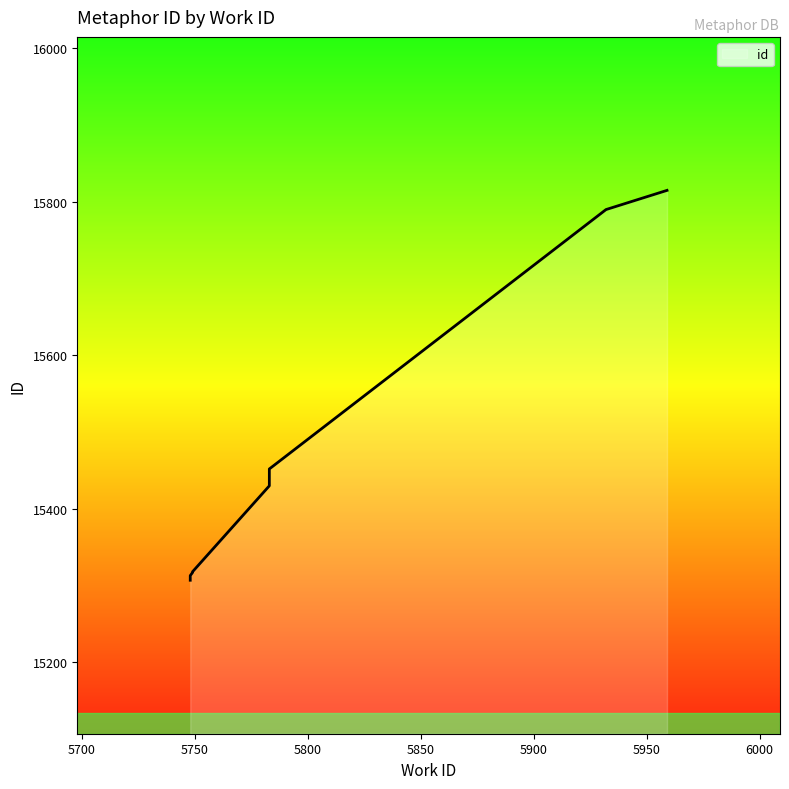

The chart shows a value of 3465 at 5783. True or false?

False